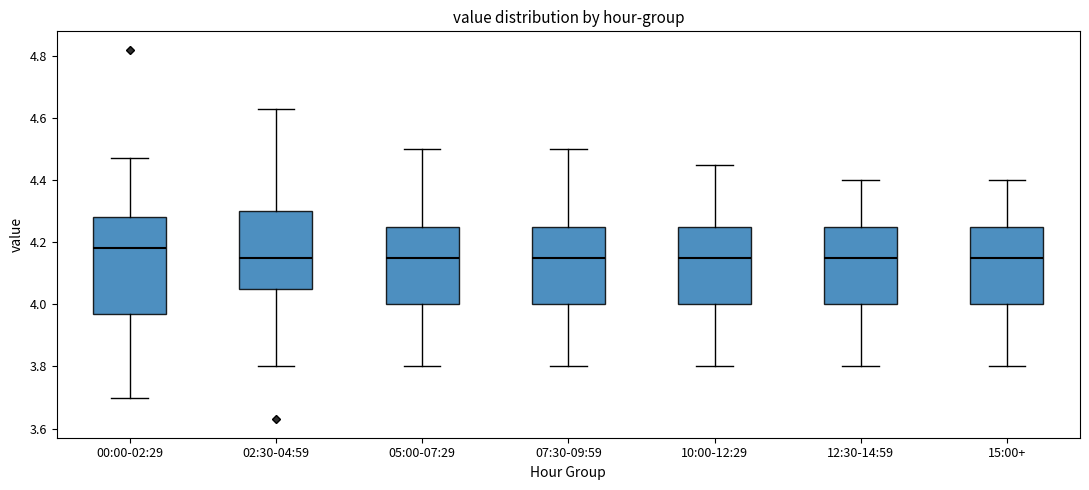

Reading left to right, transcribe this box plot: for each box, give where its median line is, the range the box spans, and where its two whiskers end, as read against the y-axis. The values are not printed on the chart, so give them approximately, as read against the axis.

00:00-02:29: median 4.18, box 3.98 to 4.28, whiskers 3.70 to 4.48
02:30-04:59: median 4.16, box 4.06 to 4.30, whiskers 3.80 to 4.64
05:00-07:29: median 4.16, box 4.00 to 4.26, whiskers 3.80 to 4.50
07:30-09:59: median 4.16, box 4.00 to 4.26, whiskers 3.80 to 4.50
10:00-12:29: median 4.16, box 4.00 to 4.26, whiskers 3.80 to 4.46
12:30-14:59: median 4.16, box 4.00 to 4.26, whiskers 3.80 to 4.40
15:00+: median 4.16, box 4.00 to 4.26, whiskers 3.80 to 4.40